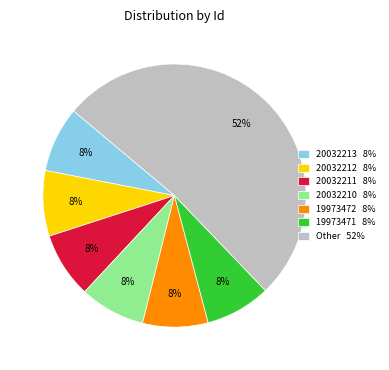

How many segments does this pie chart have?

7